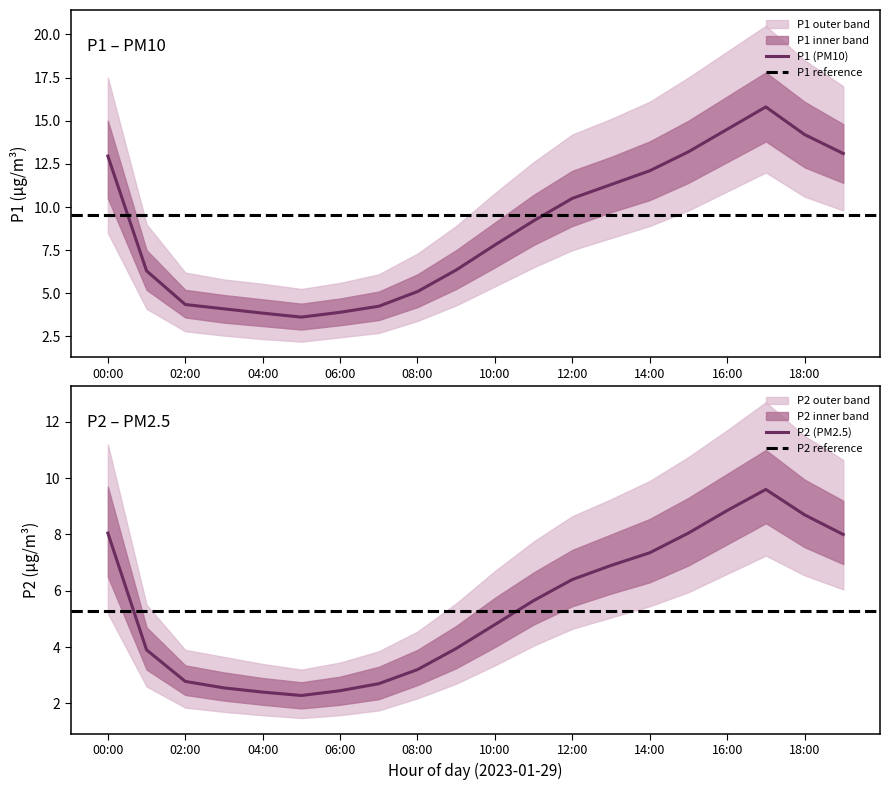

Does the chart have visible grid lines?

No